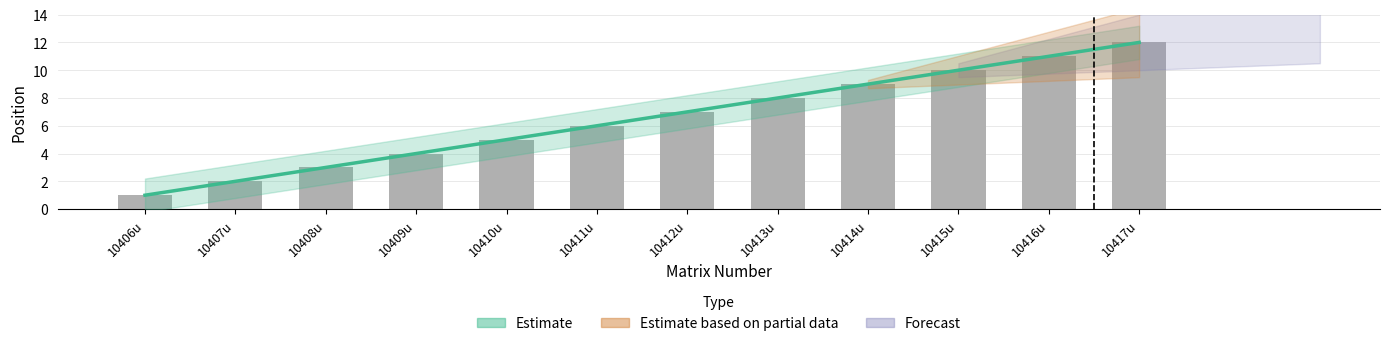

Which category has the highest value across all series?

10417u